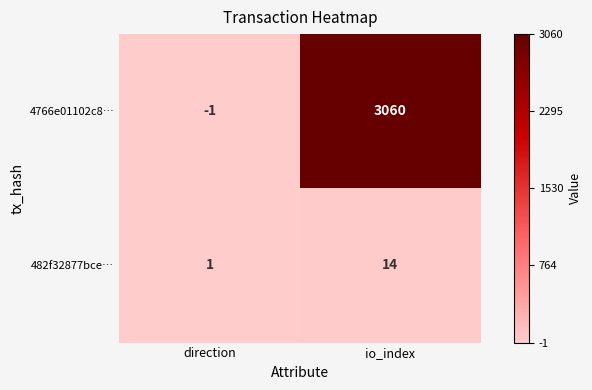

What is the difference between the highest and lowest values at io_index?

3046